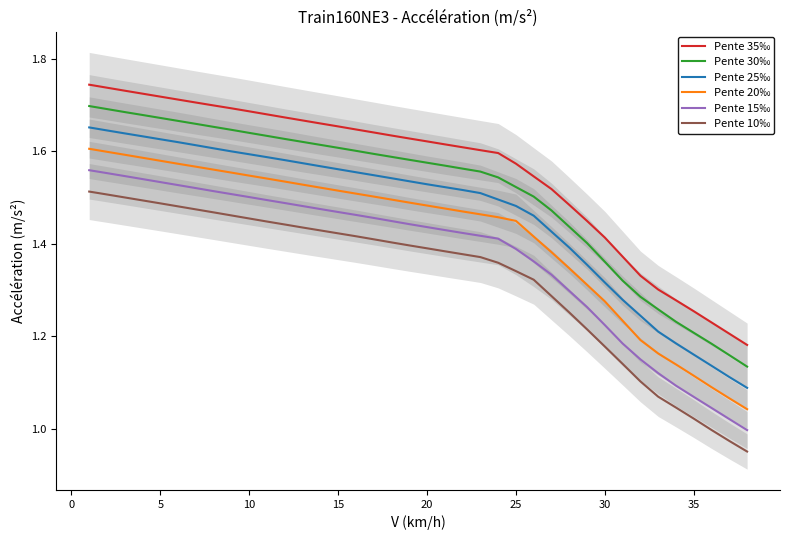

True or false: Pente 20‰ and Pente 30‰ intersect in this chart.

False